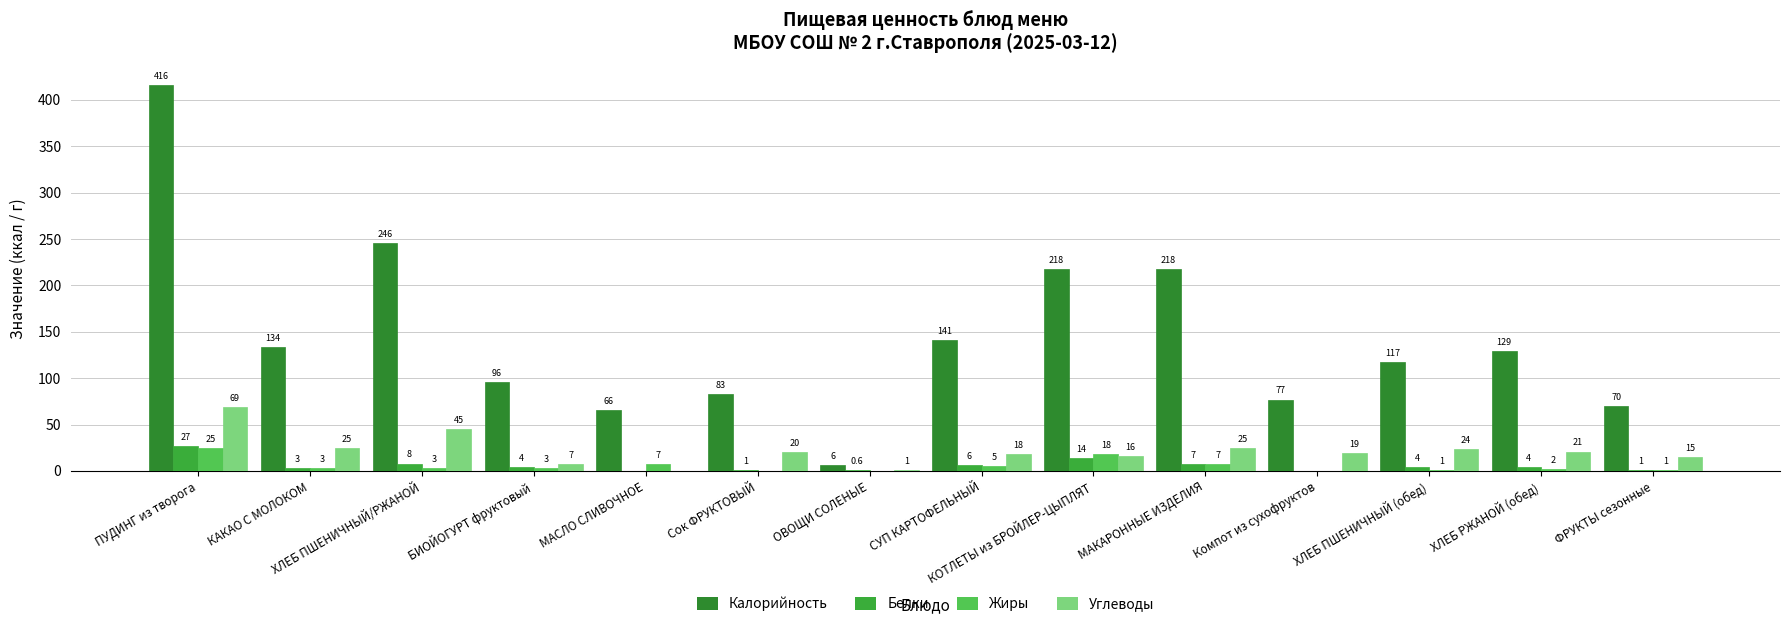

True or false: Углеводы has a value of 15.0 at ФРУКТЫ сезонные.

True